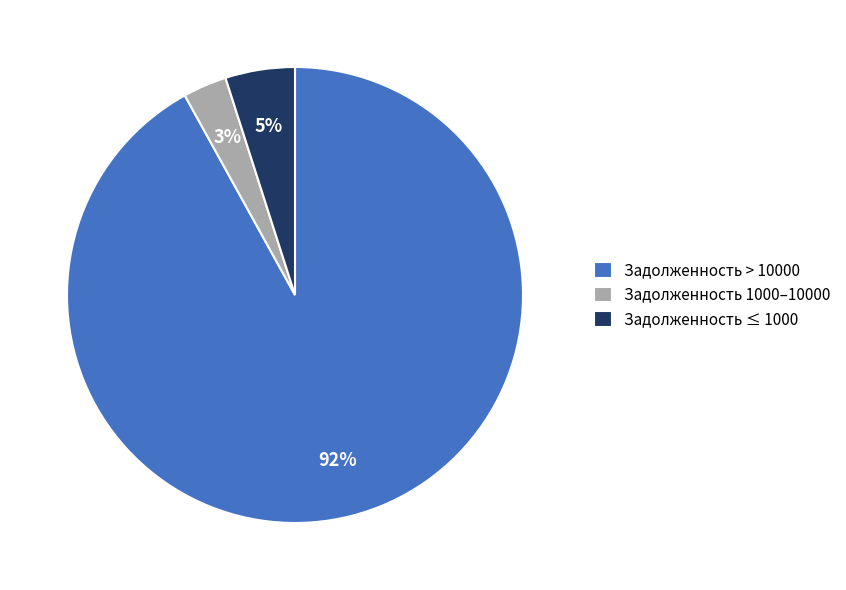

Do Задолженность 1000–10000 and Задолженность ≤ 1000 together represent more than half of the pie?

No